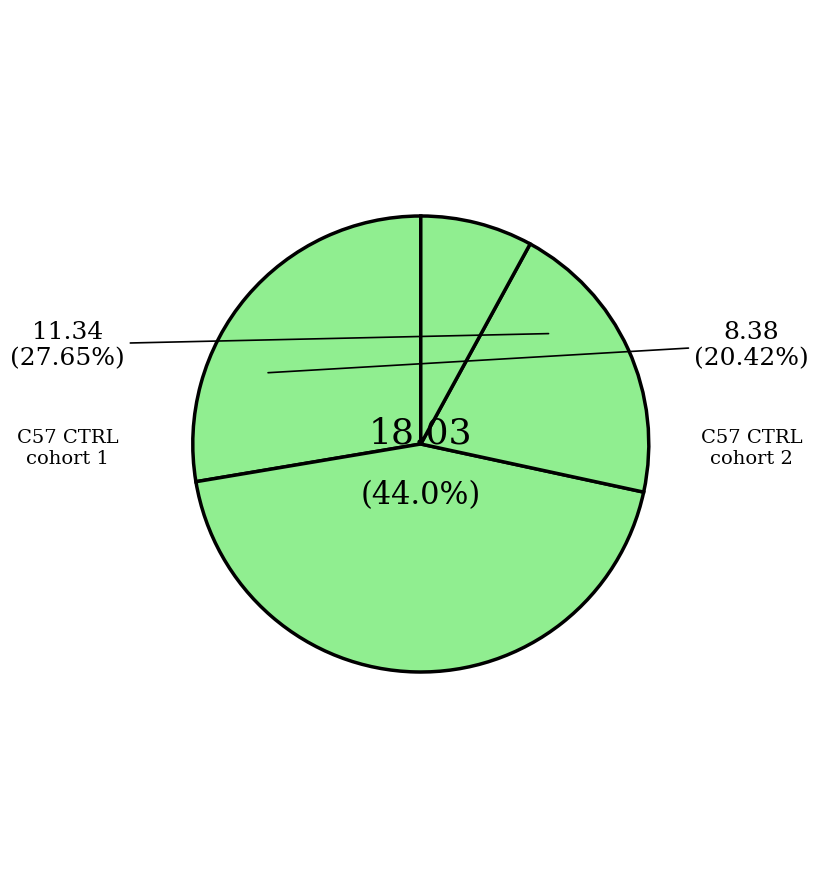

How many slices are in this pie chart?

4